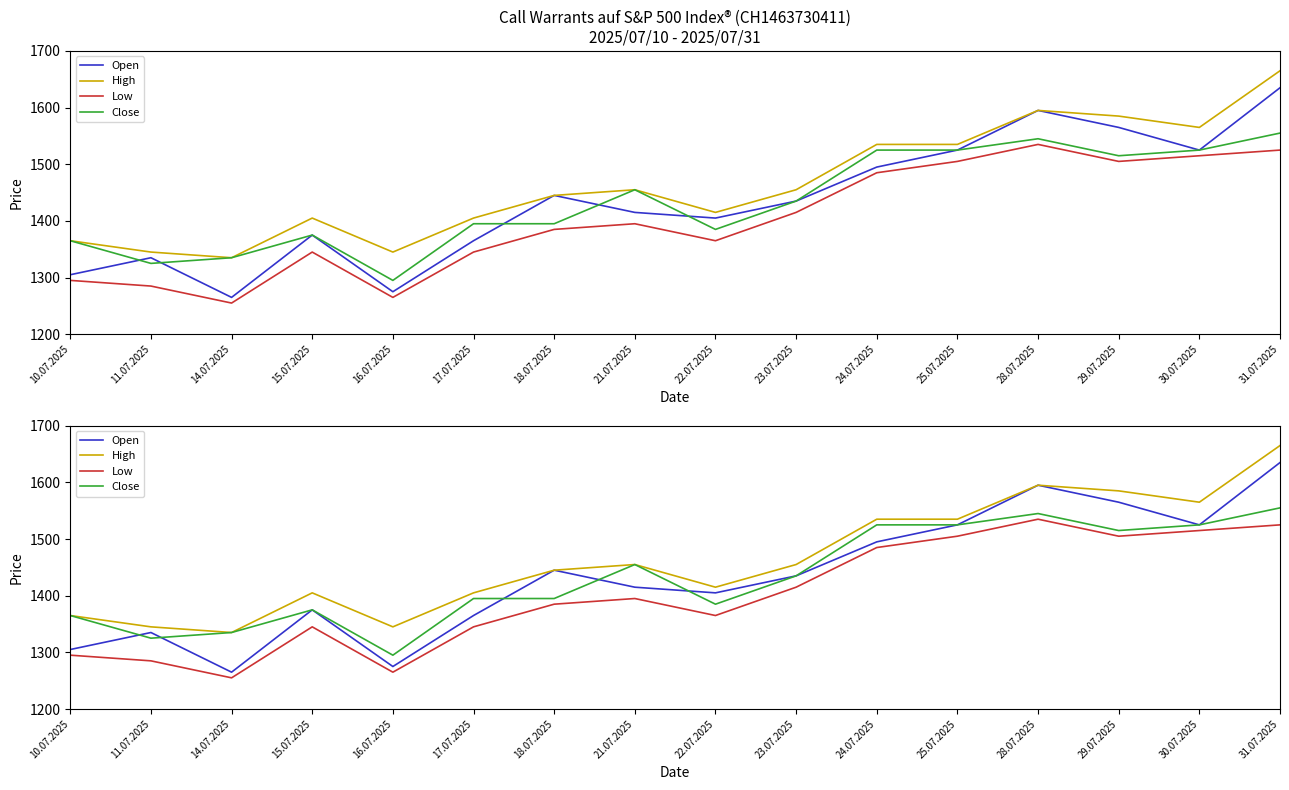

Is this an area chart (filled region under the line)?

No